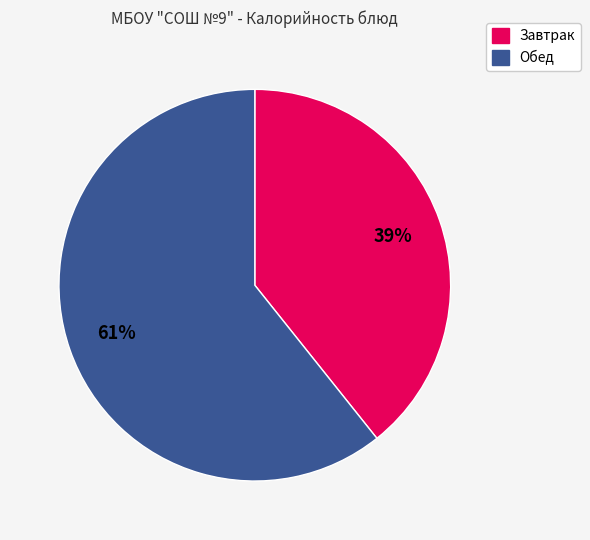

To the nearest percent, what is the average slice percentage?

50%